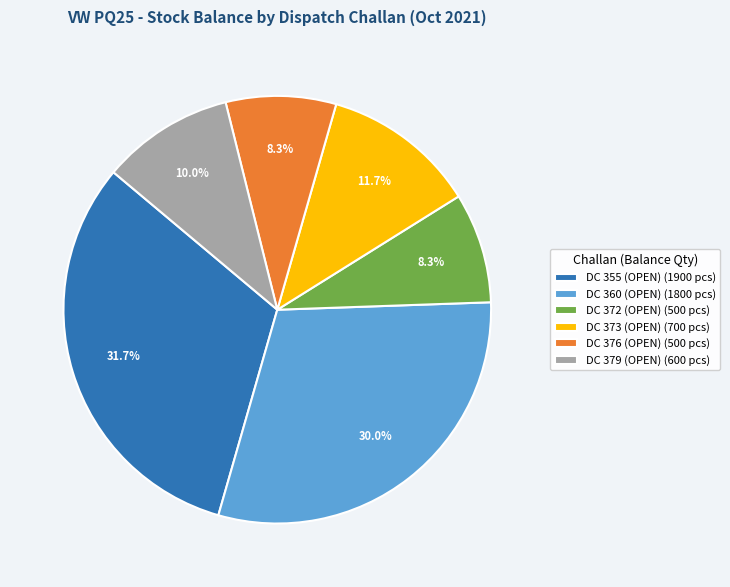

Is the sum of DC 360 (OPEN) (1800 pcs) and DC 376 (OPEN) (500 pcs) greater than half?

No